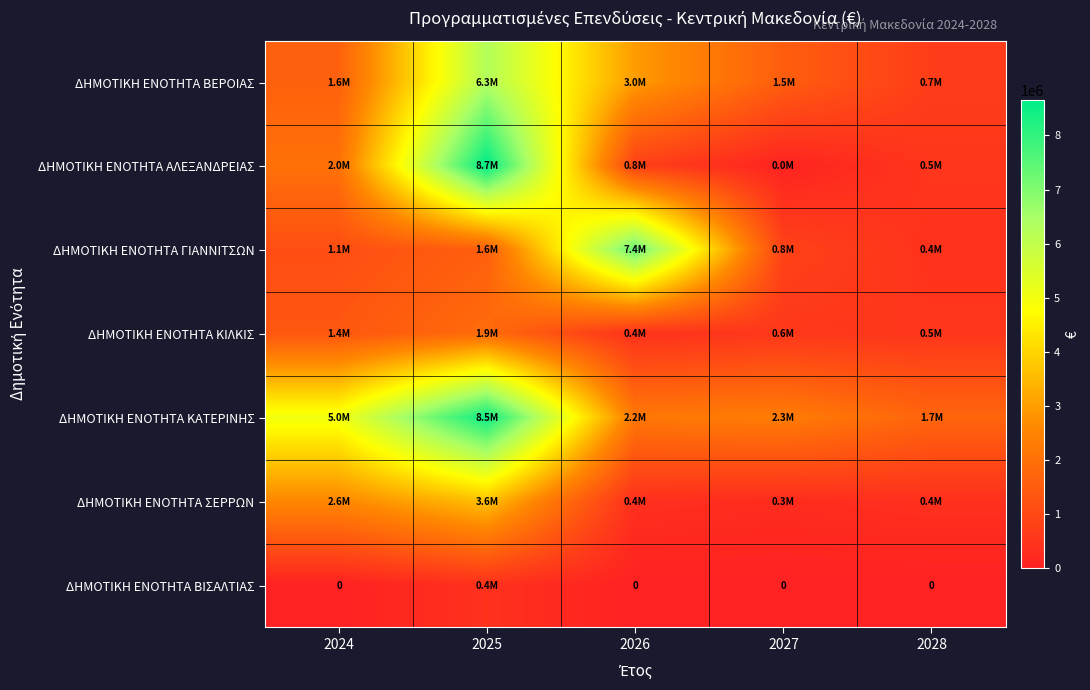

What is the lowest value of the ΔΗΜΟΤΙΚΗ ΕΝΟΤΗΤΑ ΣΕΡΡΩΝ series?

273724.3